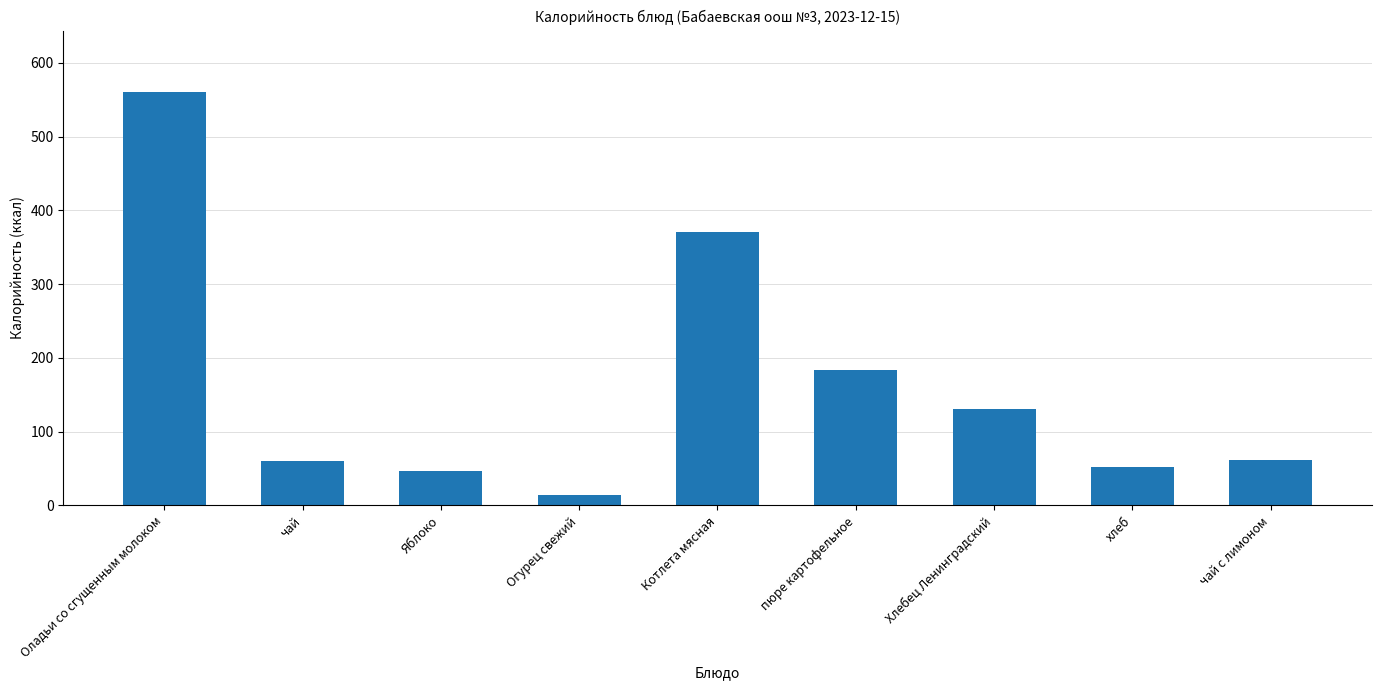

What is the sum of the values at Хлебец Ленинградский and Яблоко?

178.0